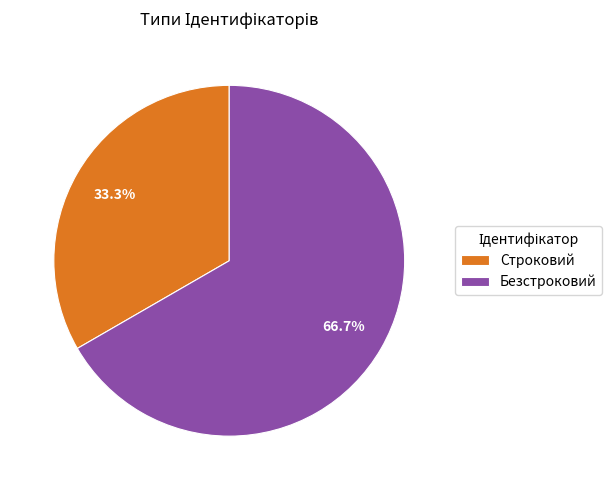

How many slices are in this pie chart?

2